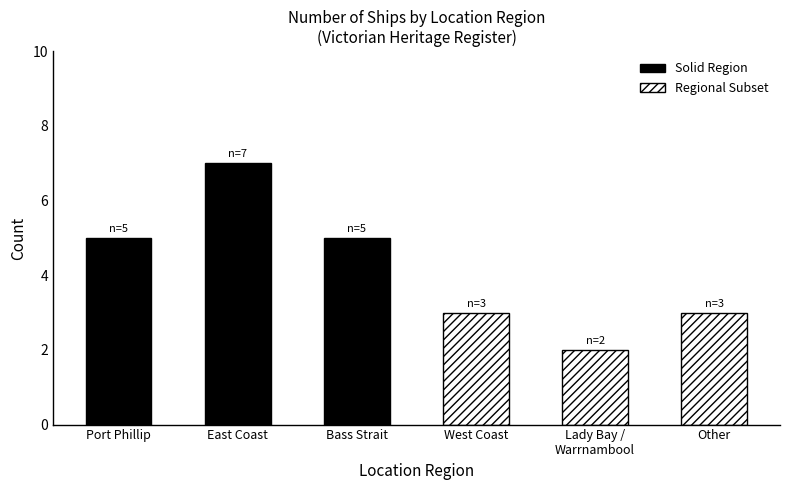

What is the difference between the values at Lady Bay / Warrnambool and East Coast?

5